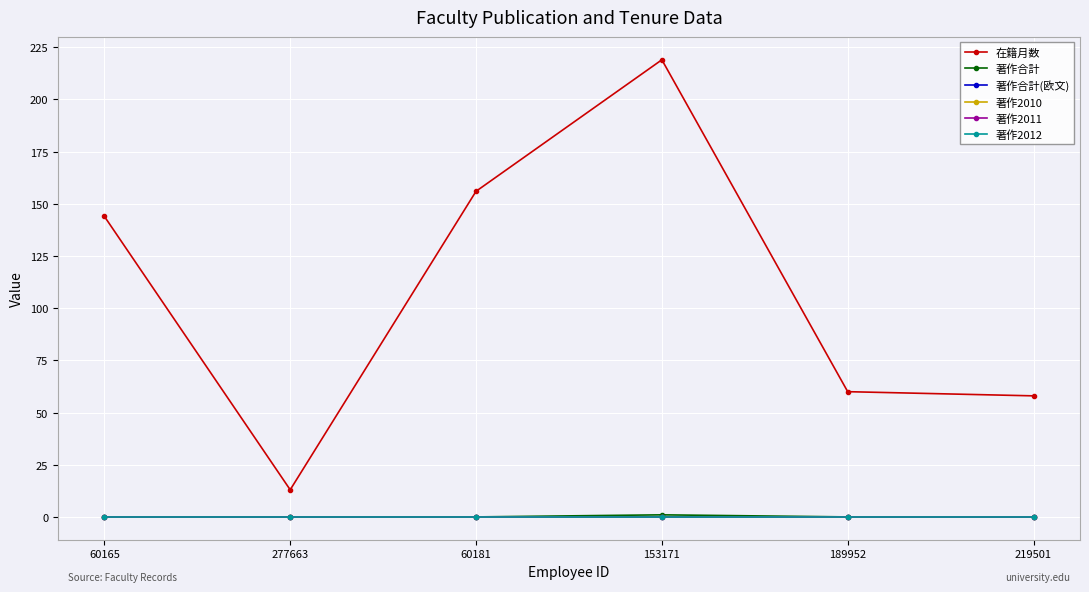

Does the chart have visible grid lines?

Yes